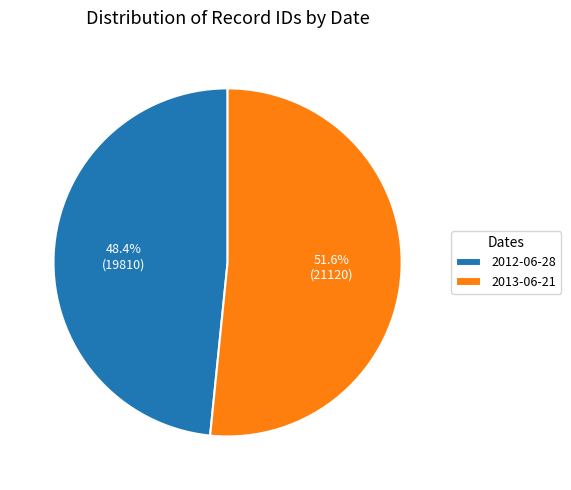

Combined, what portion of the pie is 2013-06-21 and 2012-06-28?

100.0%